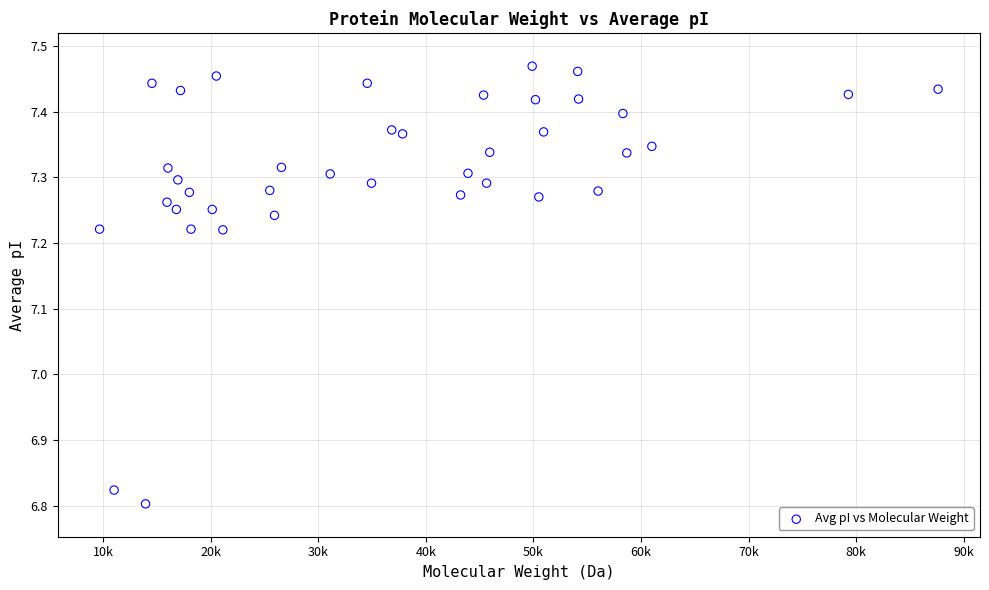

What is the range of Y values (max minus min)?

0.7